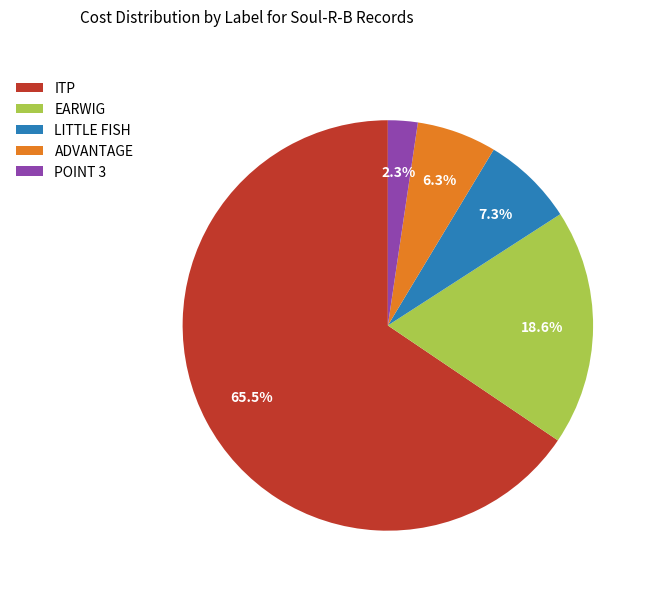

Is it true that ITP is 11% of the pie?

False